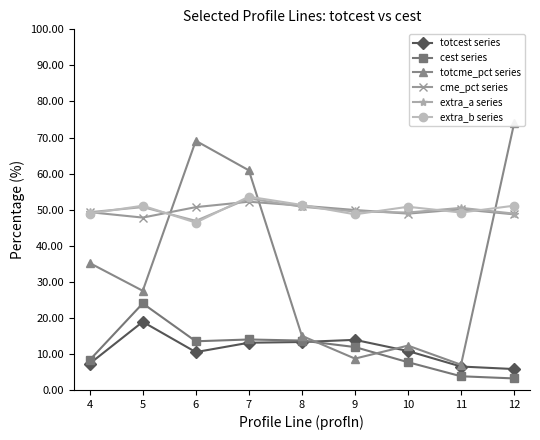

Which series has the widest spread of values?

totcme_pct series